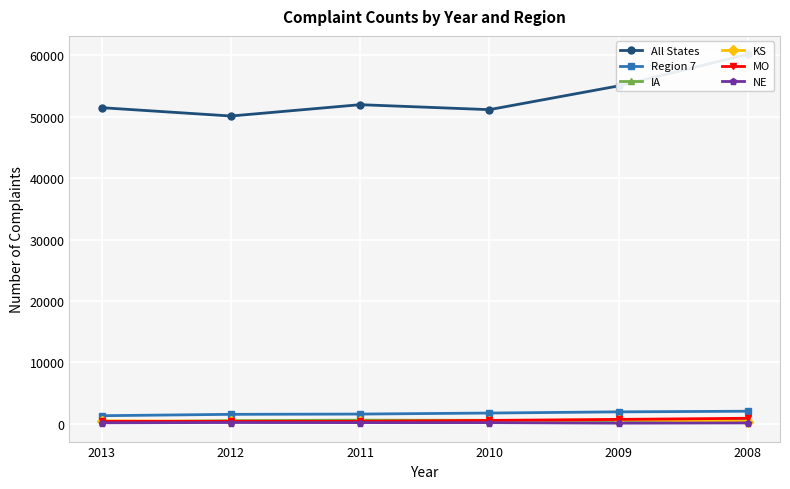

What is the total value across all series at 2013?

54118